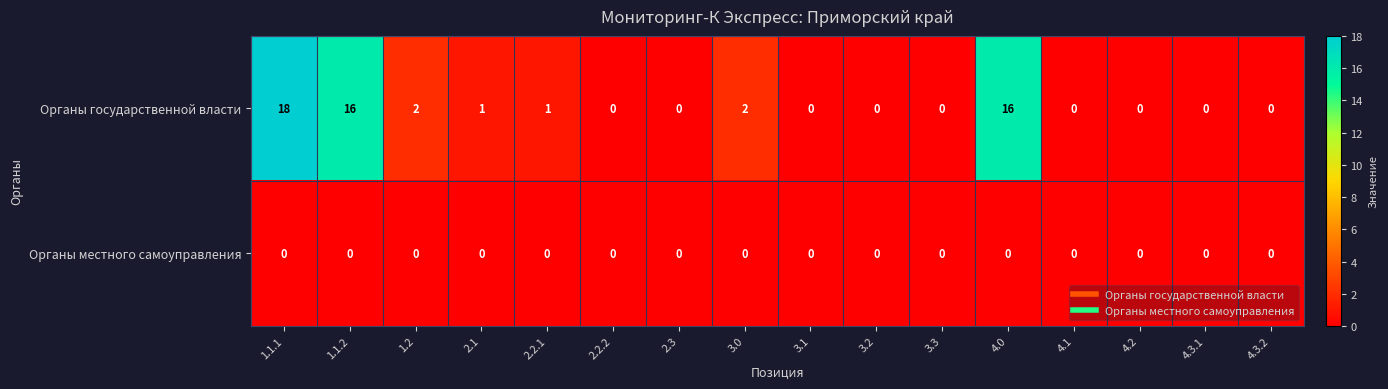

The value of Органы государственной власти at 2.2.2 is -11. True or false?

False